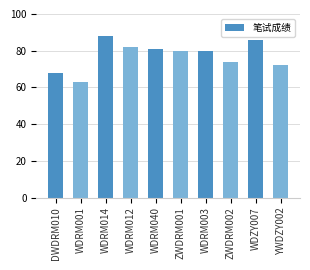

Does the chart contain stacked bars?

No